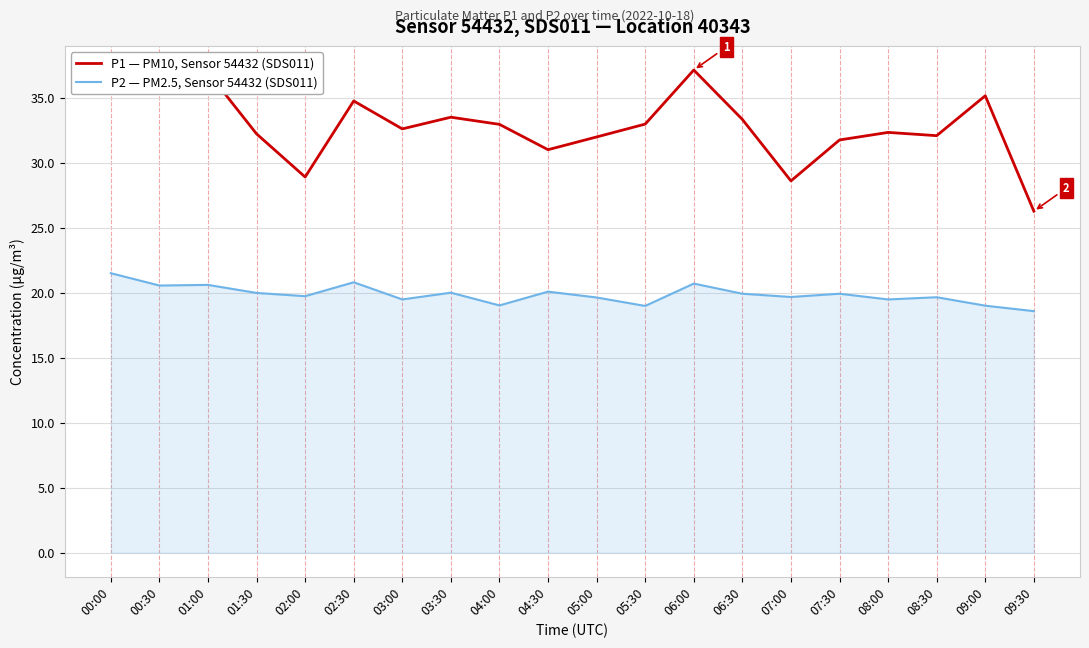

At 09:30, list the series in order from largest to smallest.

P1 — PM10, Sensor 54432 (SDS011), P2 — PM2.5, Sensor 54432 (SDS011)